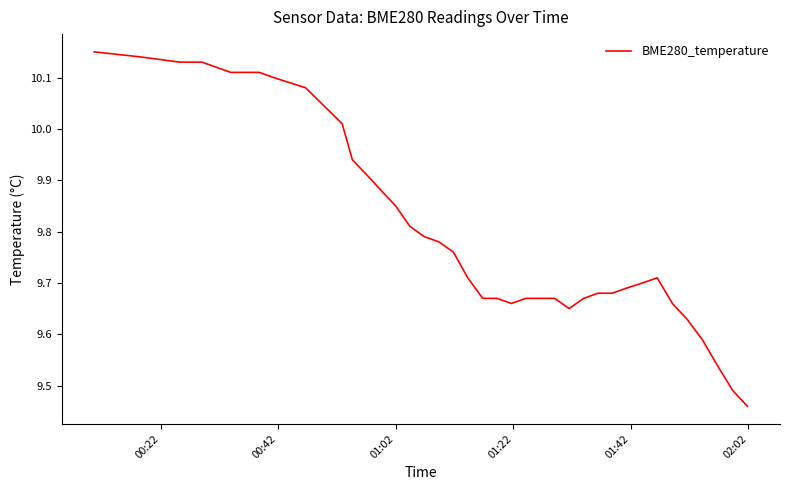

What is the difference between the maximum and minimum values?

0.7